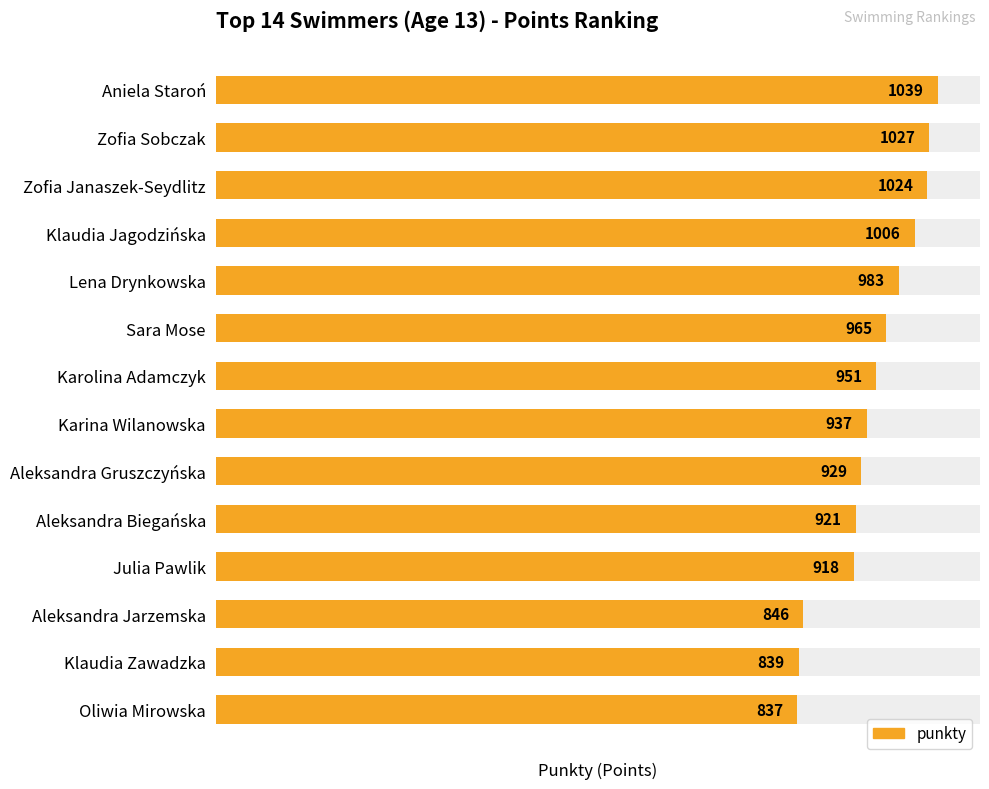

Count the number of values greater than 951.

6